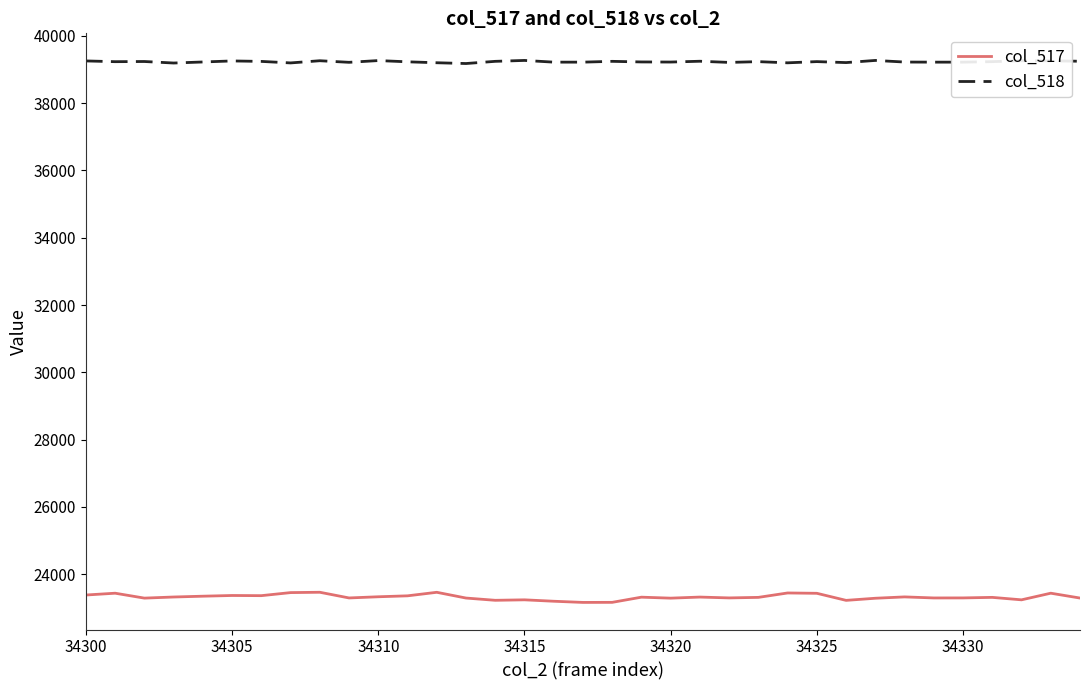

What is the maximum value shown in the chart?

39272